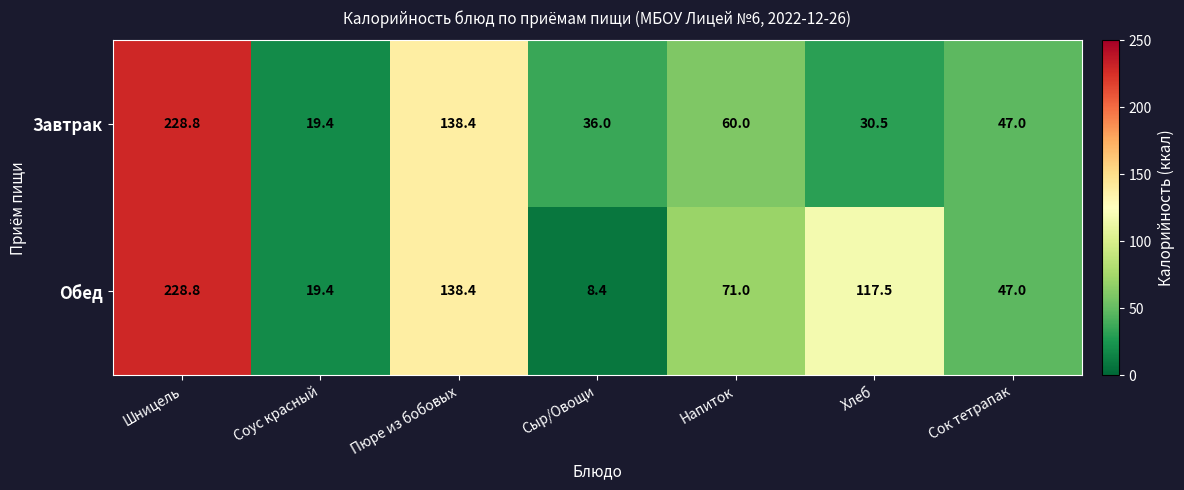

What is the spread (max minus min) of values at Сыр/Овощи?

27.6